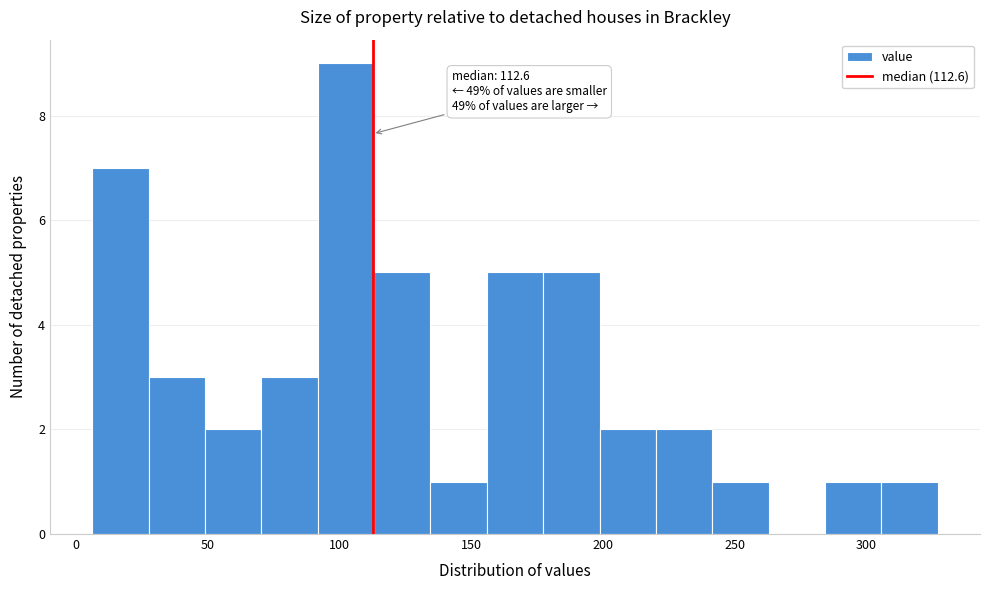

Which range on the x-axis has the tallest bar?

90 to 115